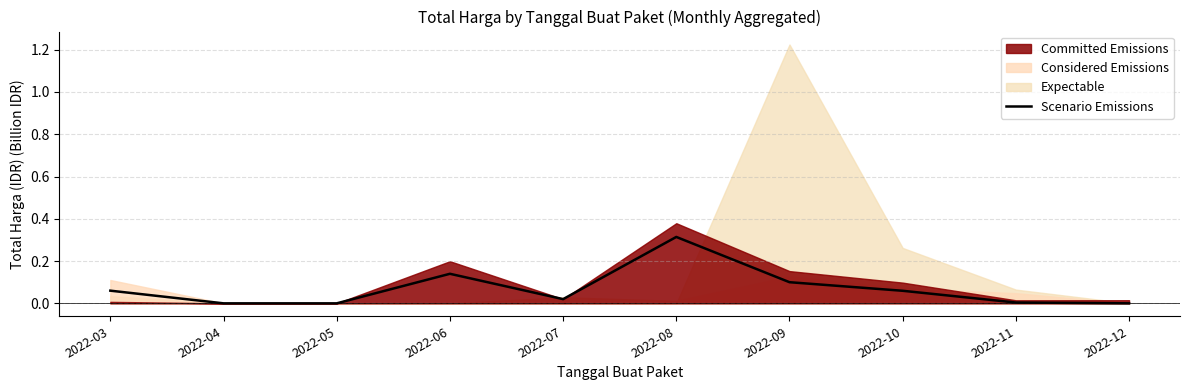

Reading left to right, list all the values displayed in this chart.

0.1	0.0	0.0	0.1	0.0	0.3	0.1	0.1	0.0	0.0